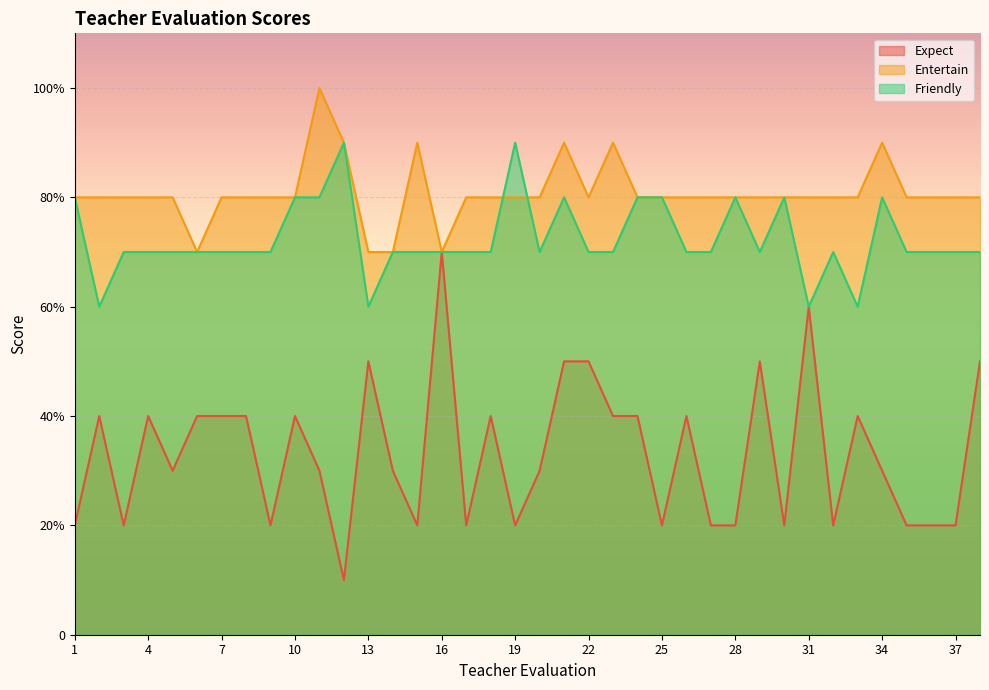

In Friendly, how many points are higher than both neighbors (excluding endpoints)?

7